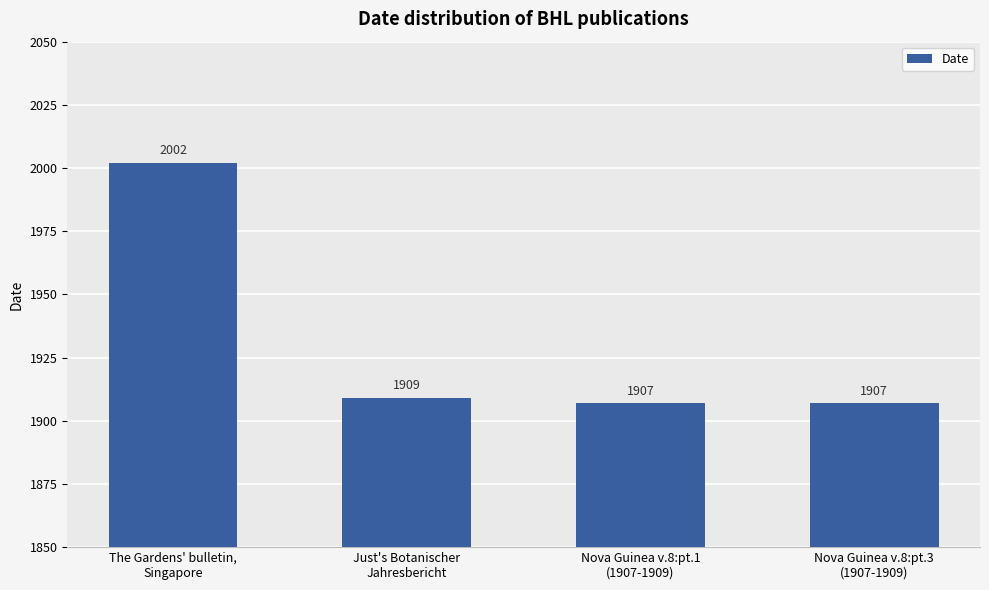

What is the label of the 2nd bar from the left?

Just's Botanischer
Jahresbericht